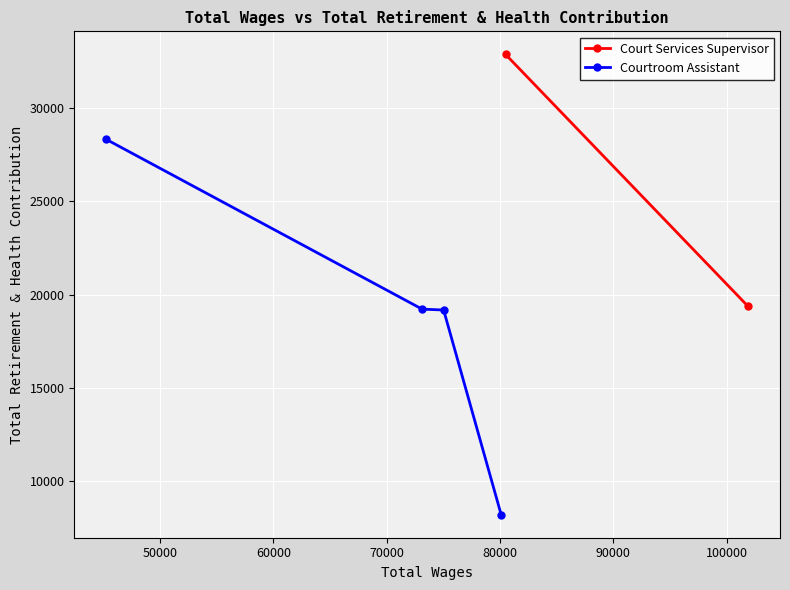

What is the value of the Courtroom Assistant point at the 4th from the left?

8195